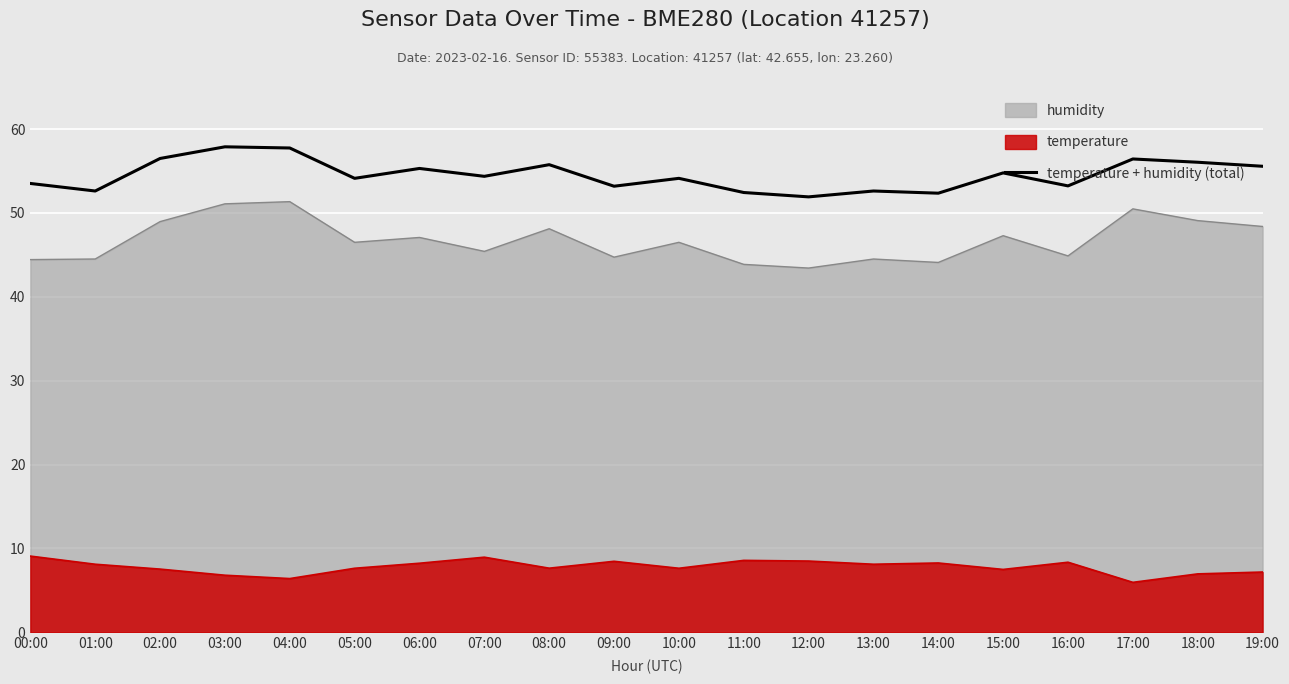

How many series are shown in this chart?

3